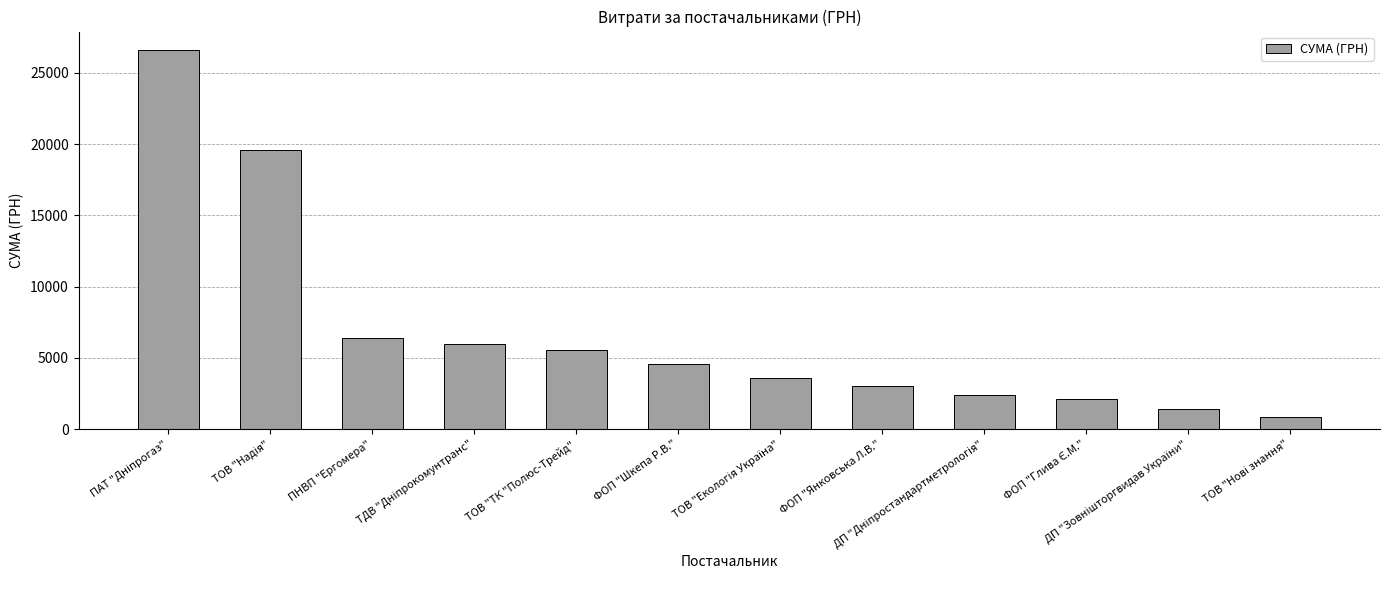

What is the greatest value displayed?

26570.3